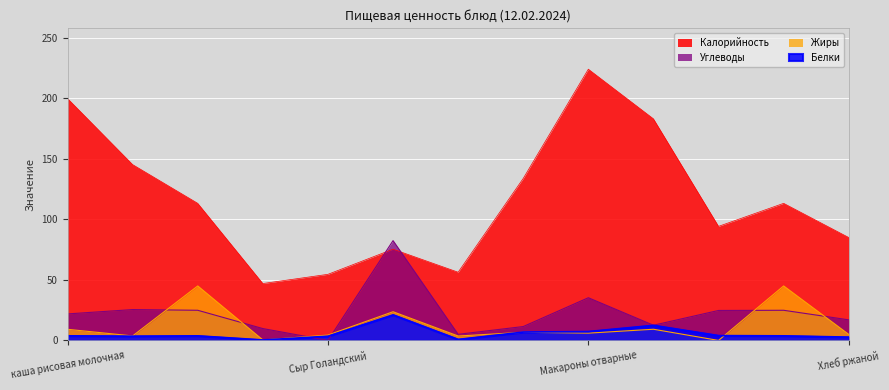

What is the value of the Белки point at the 5th from the left?

3.5